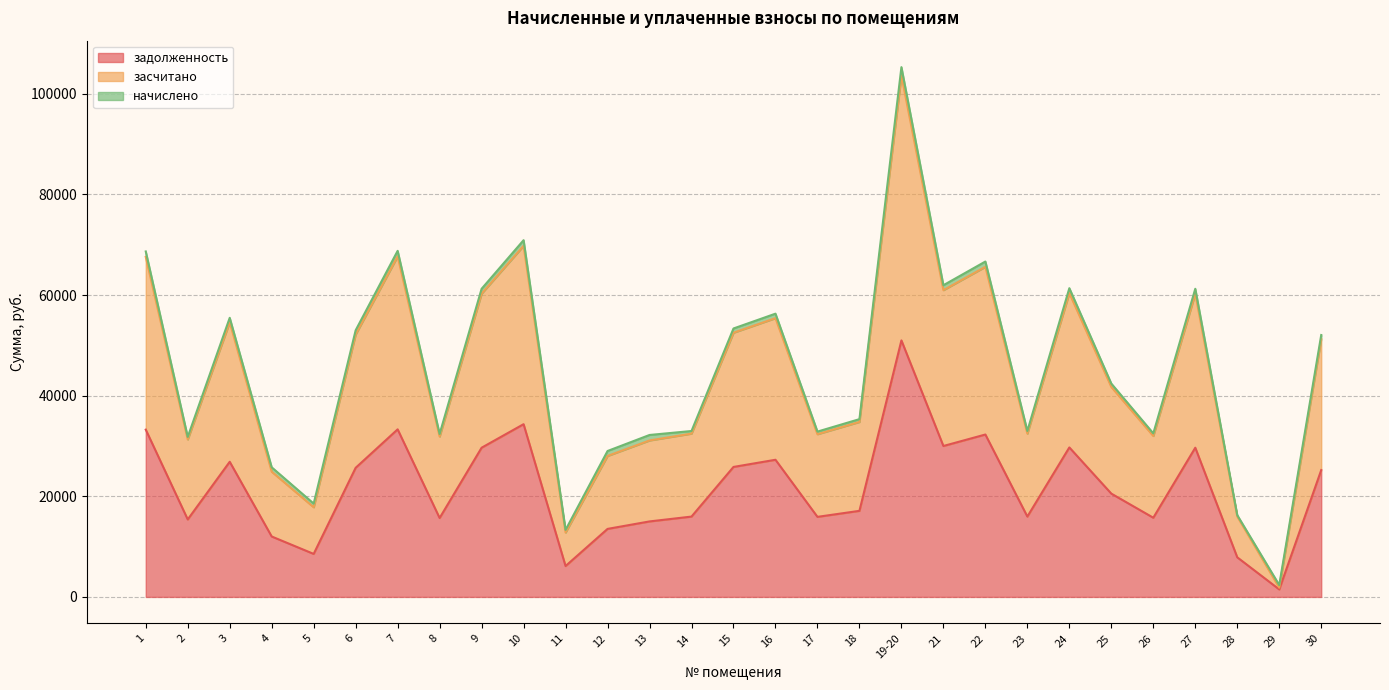

At which category is the sum across all series the highest?

19-20